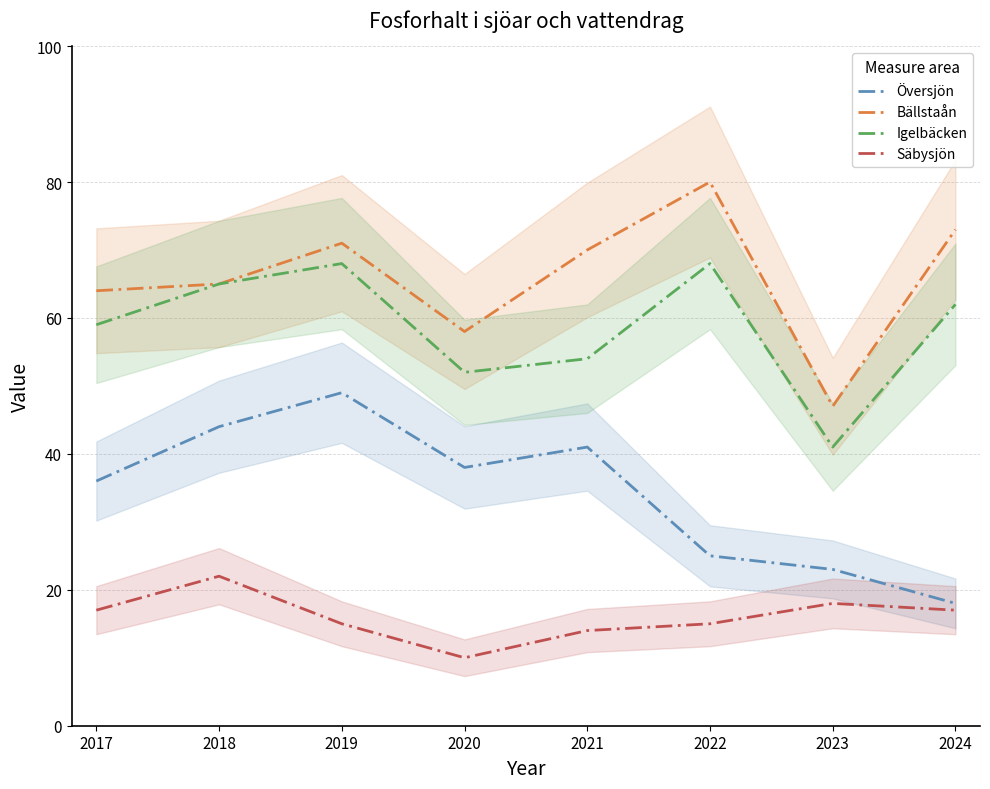

How many lines are shown in the chart?

4